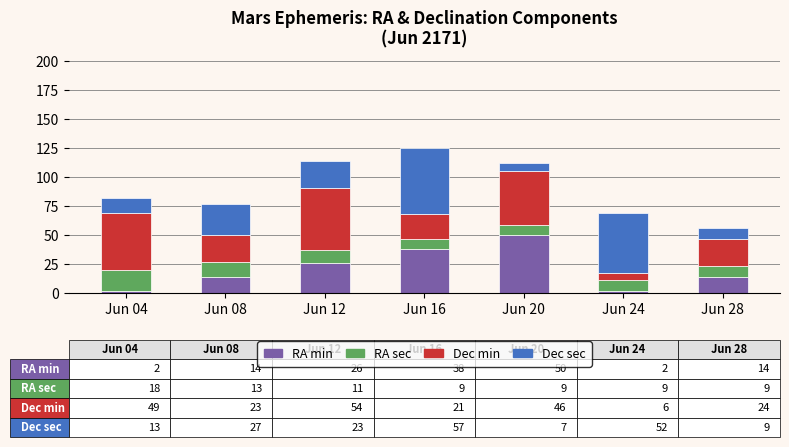

What is the maximum value for RA min?

50